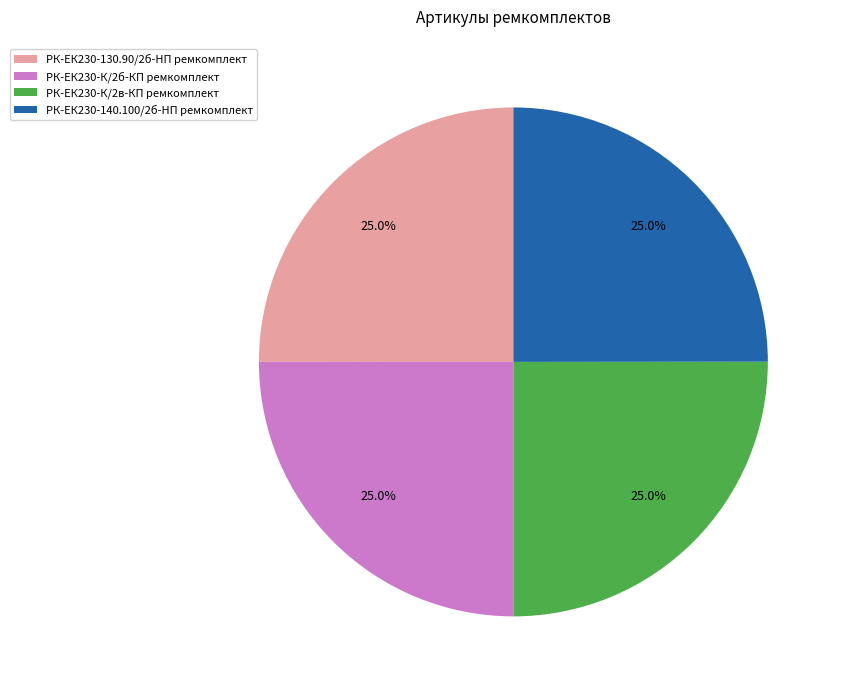

Approximately how many times larger is the value at РК-ЕК230-140.100/2б-HП ремкомплект compared to РК-ЕК230-К/2б-КП ремкомплект?

1.0